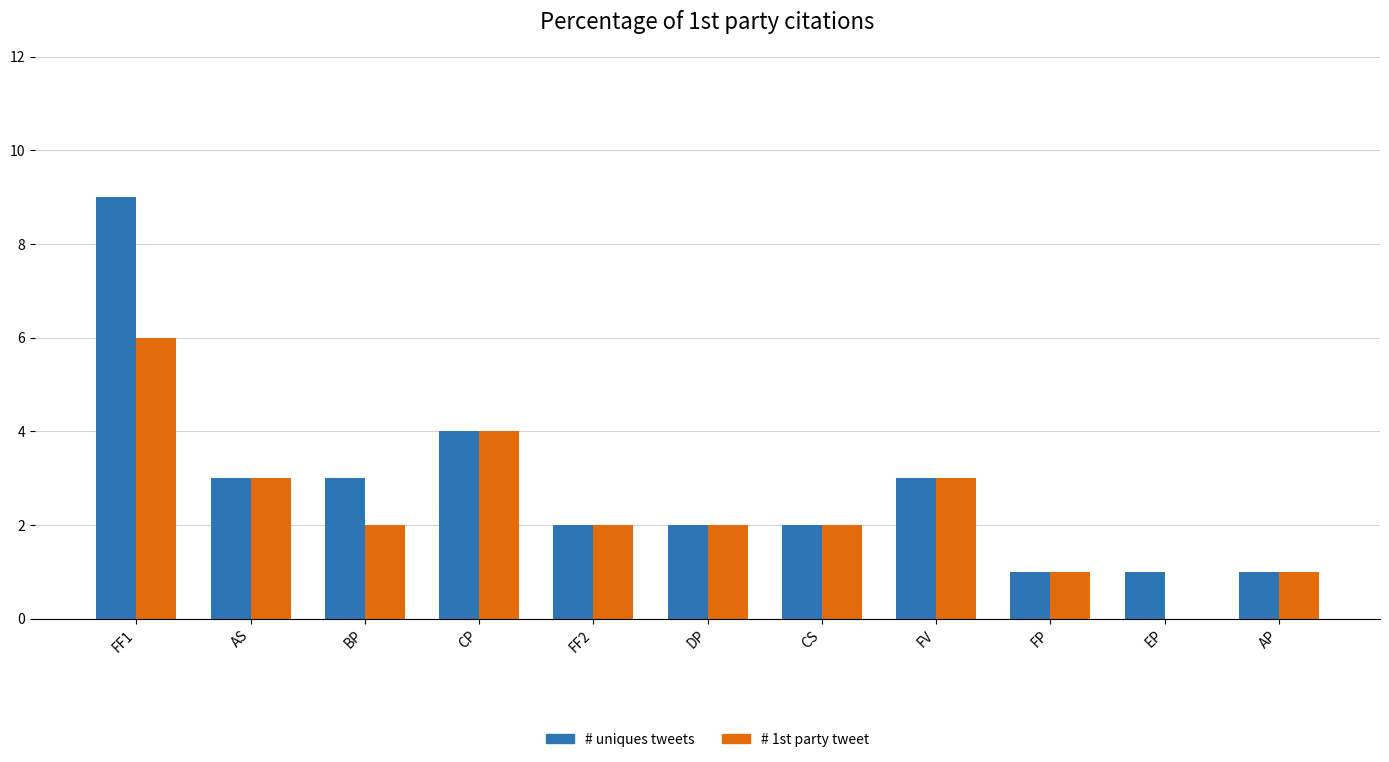

What is the sum of the # uniques tweets values at FV and CP?

7